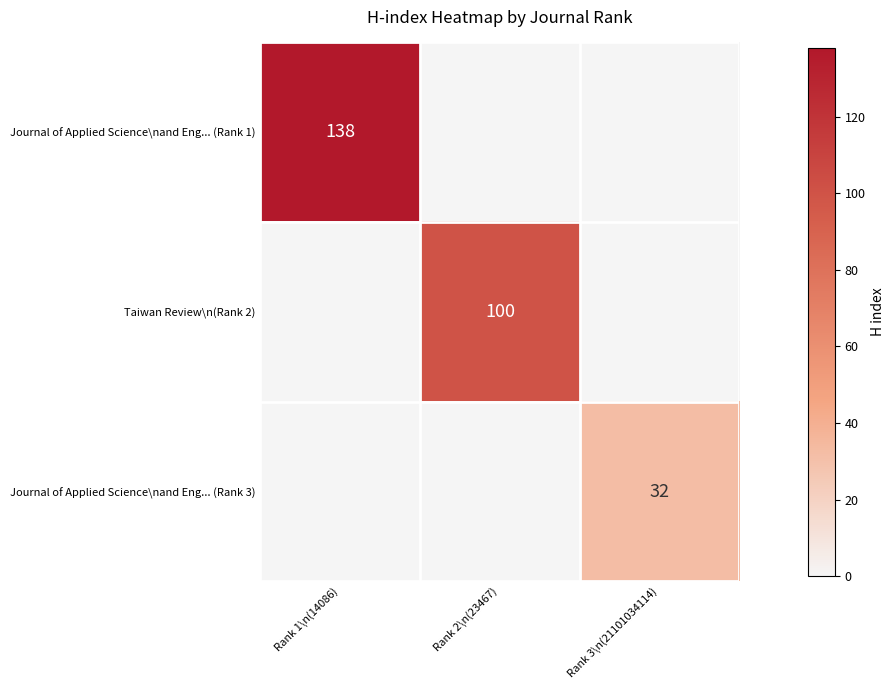

Is it true that Taiwan Review\n(Rank 2) equals 53 at Rank 2\n(23467)?

False